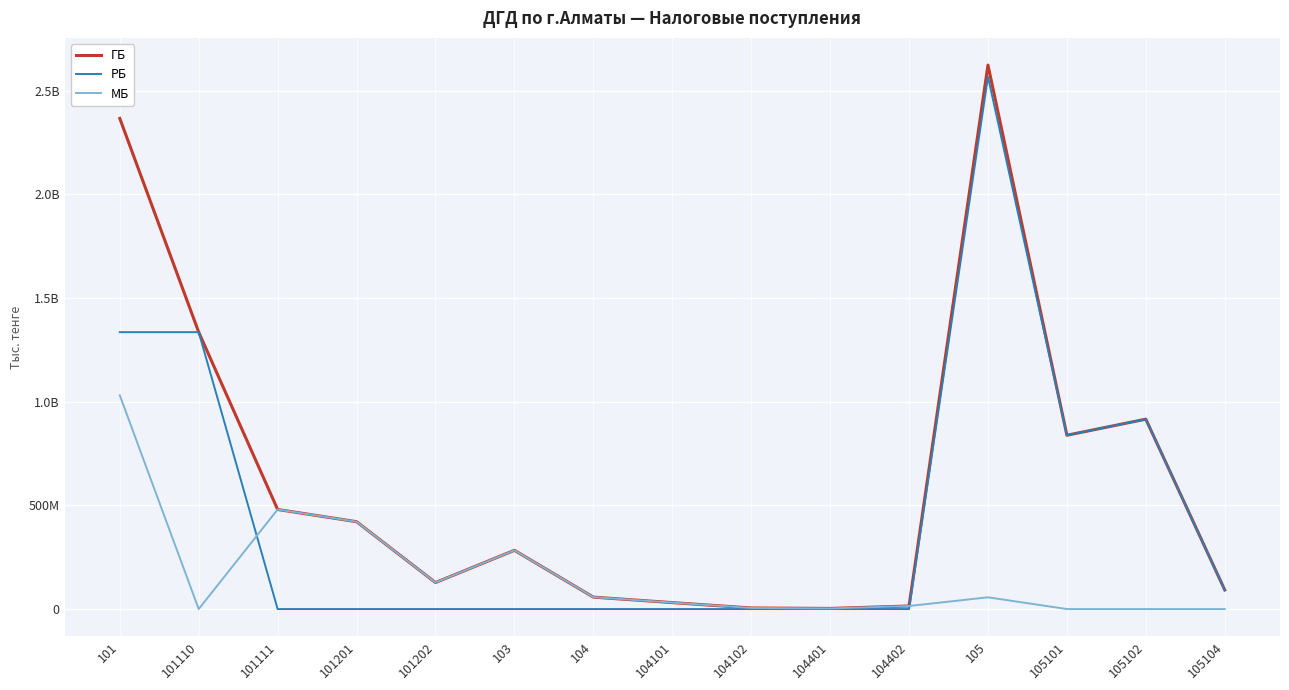

True or false: ГБ and МБ intersect in this chart.

False